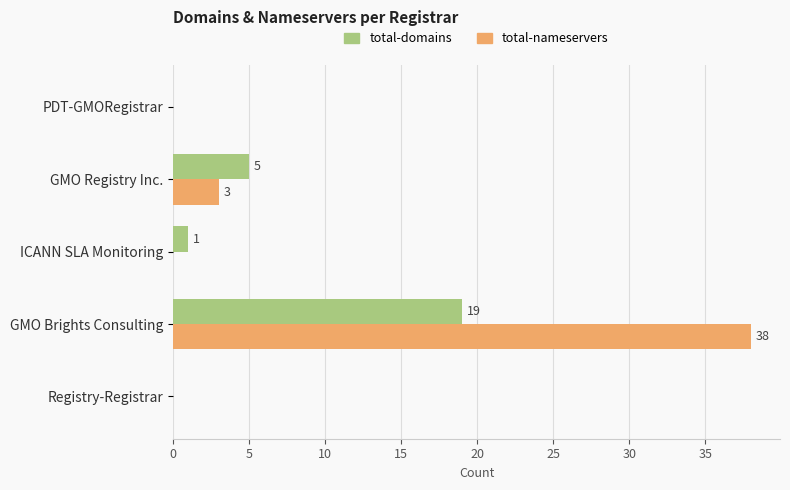

The total-domains series shows 19 at GMO Brights Consulting. True or false?

True